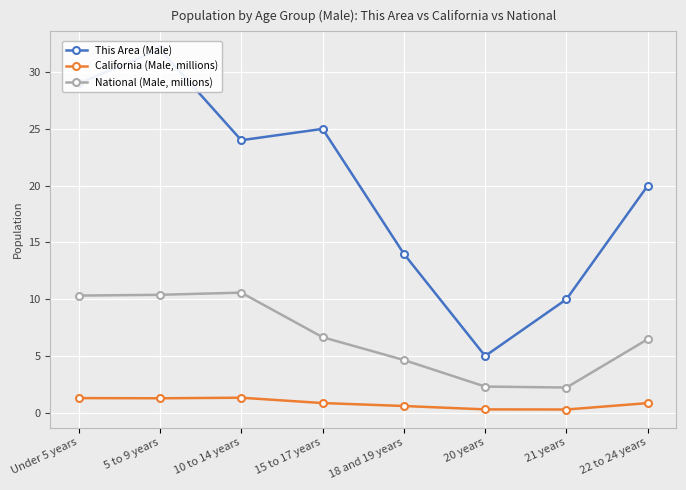

How many interior local valleys does the National (Male, millions) series have?

1